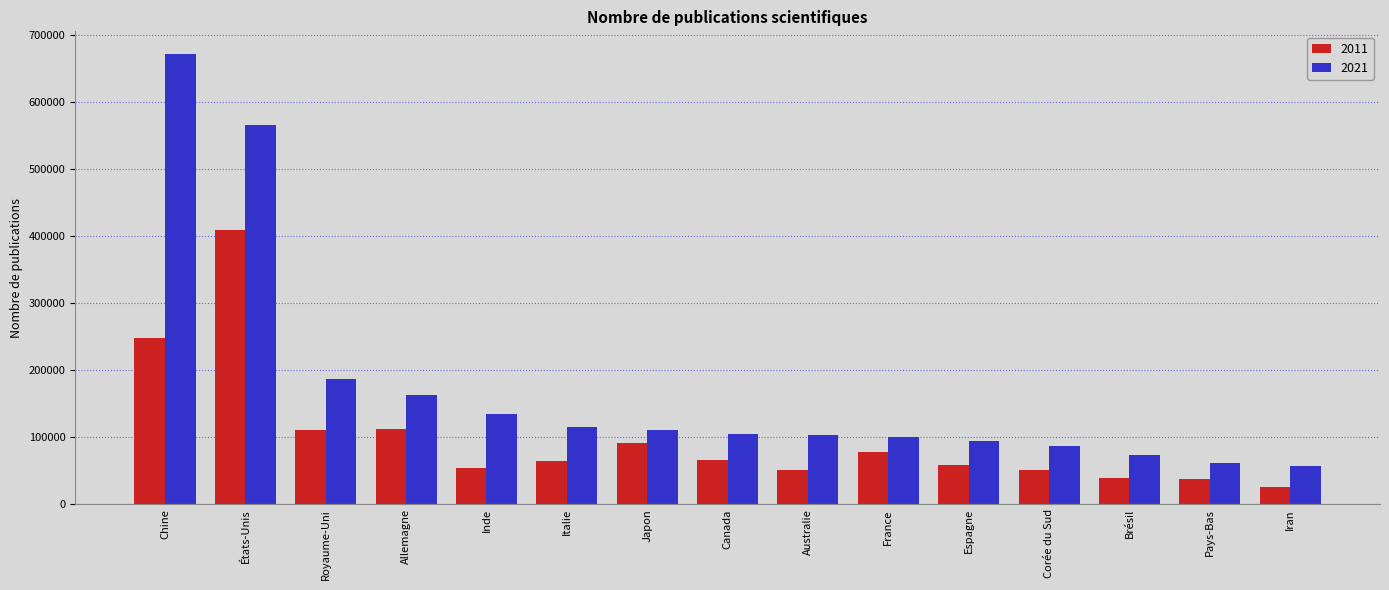

What is the total value across all series at Chine?

920179